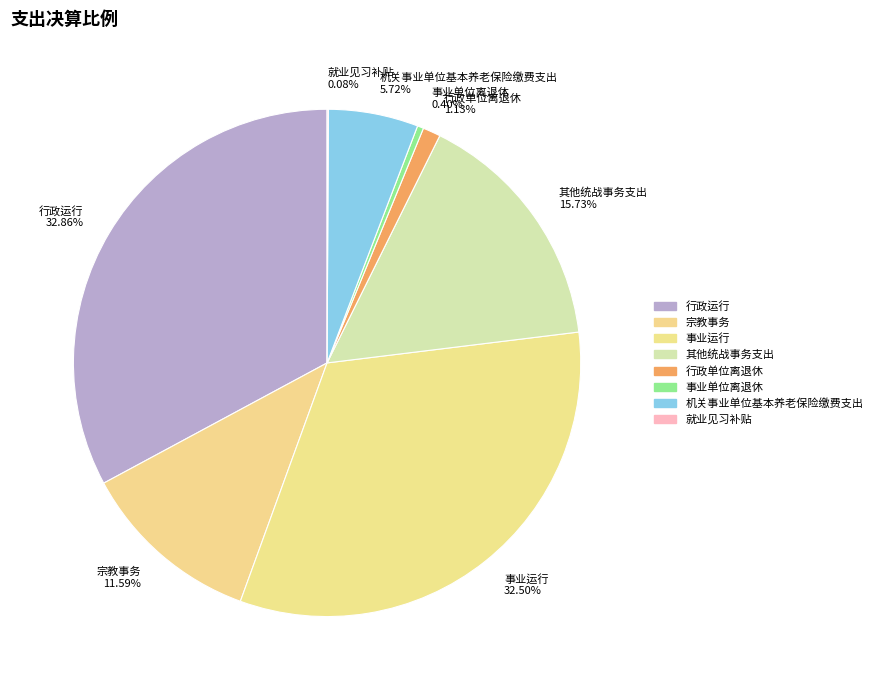

Is the sum of 其他统战事务支出 and 机关事业单位基本养老保险缴费支出 greater than half?

No